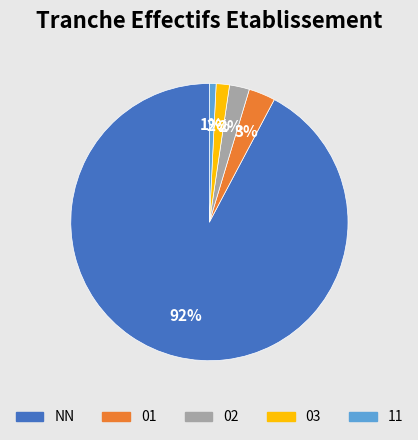

Which has a higher value, 03 or NN?

NN